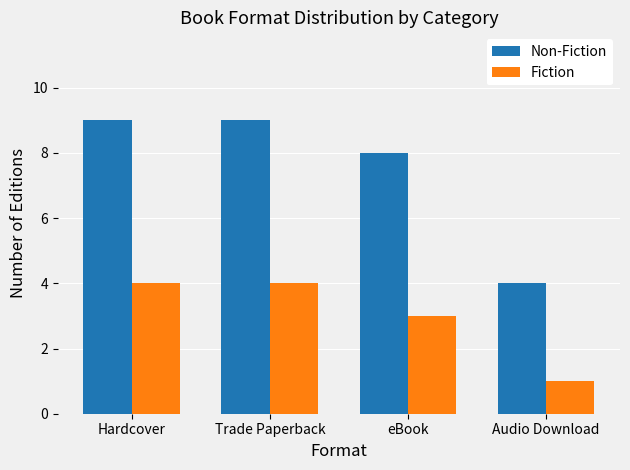

How many Non-Fiction values are between 8 and 9?

3